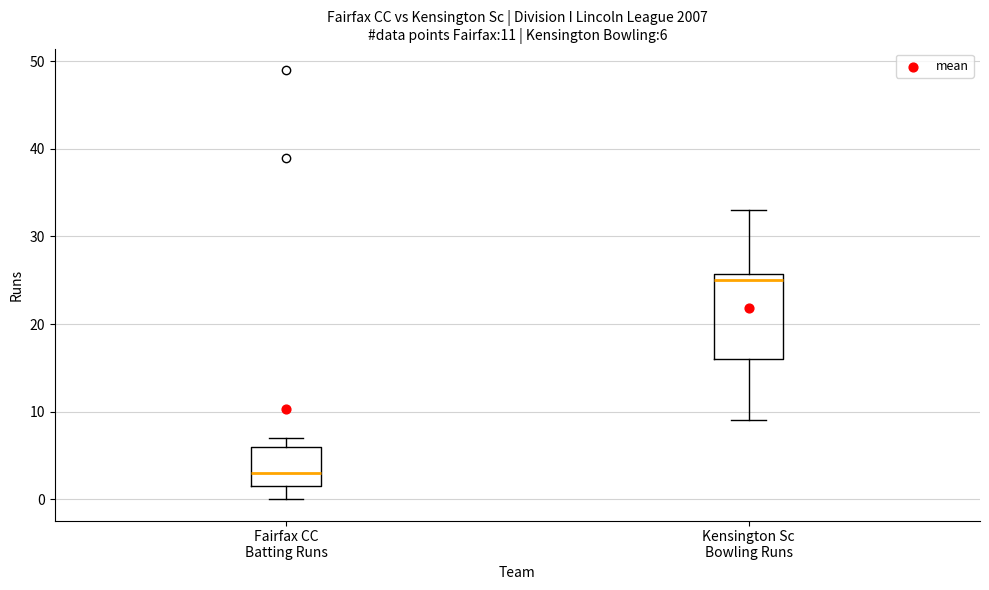

Comparing the boxes themselves (not the whiskers), which one is the tallest?

Kensington Sc Bowling Runs